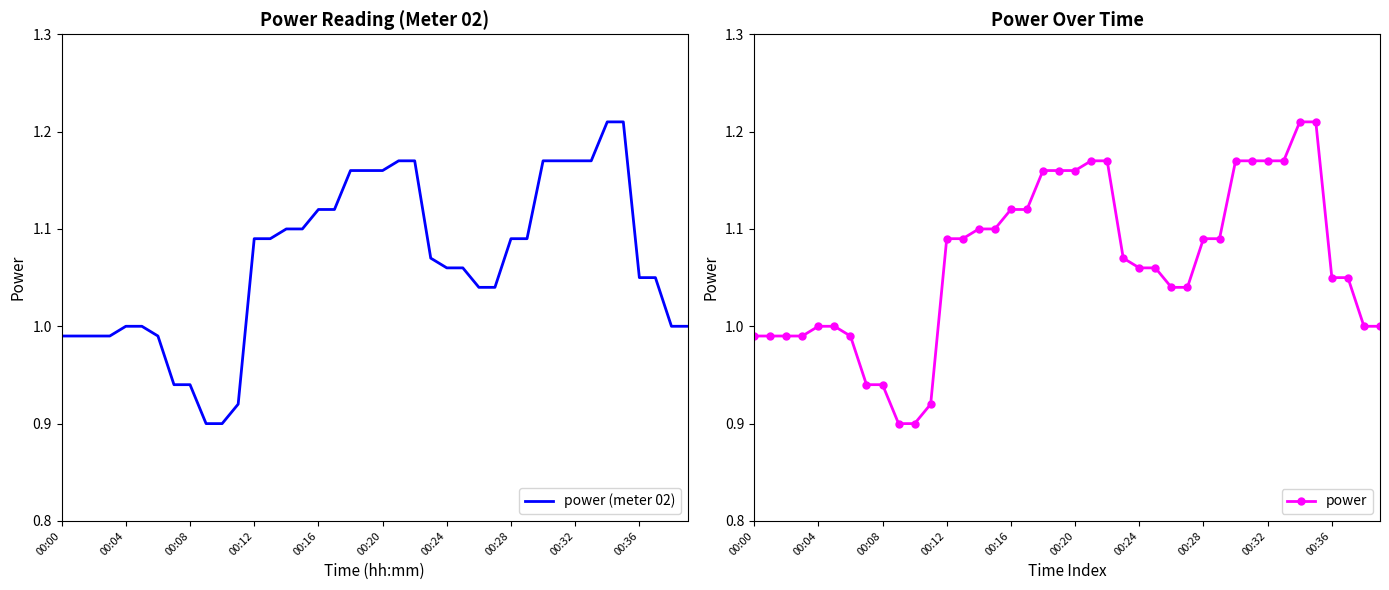

What is the label of the 22nd point from the left?

21